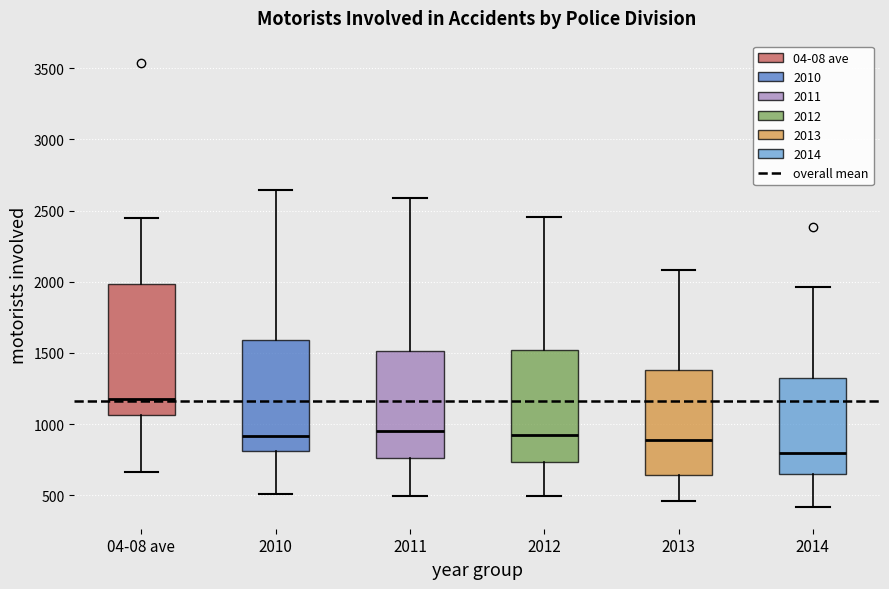

Which box's median line is the lowest?

2014